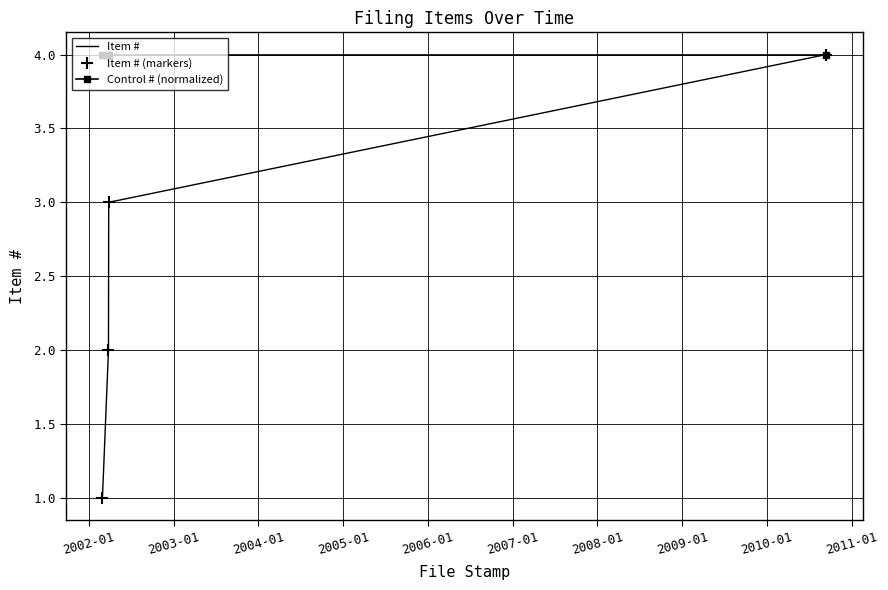

What is the difference between the second highest and second lowest values in the Item # series?

1